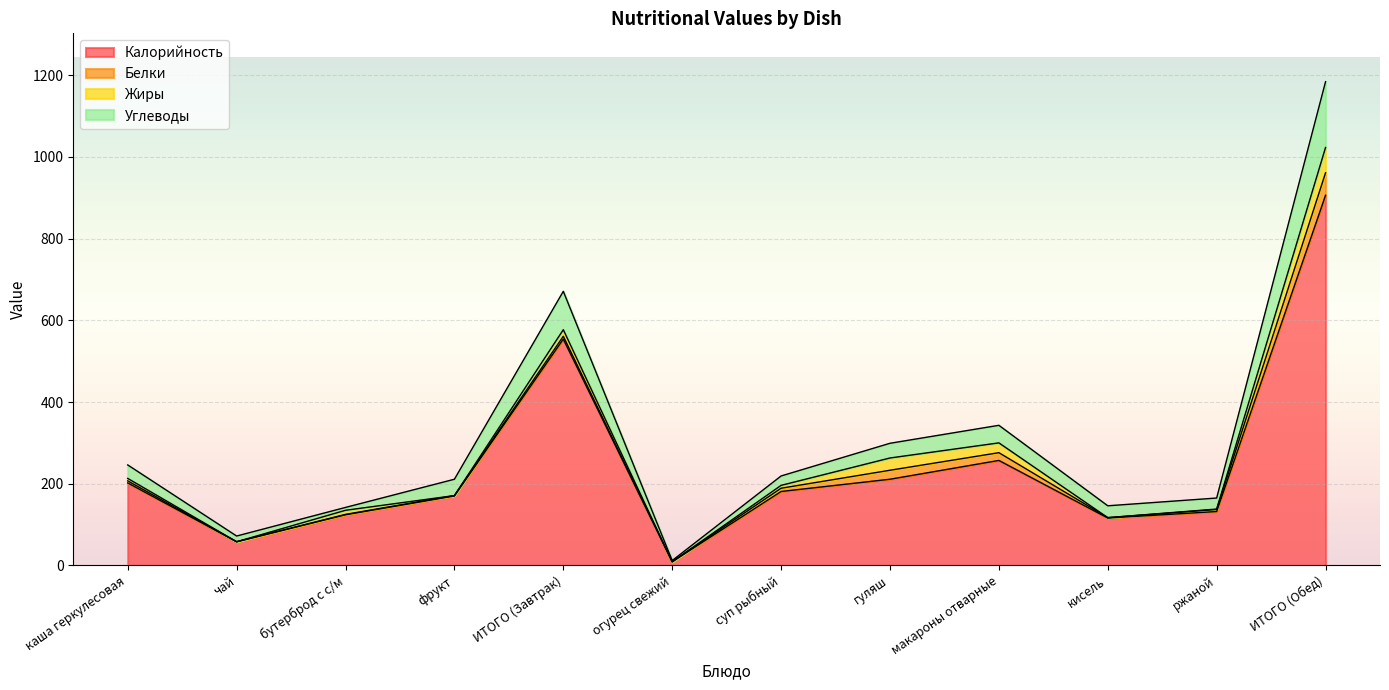

At which category is the sum across all series the highest?

ИТОГО (Обед)